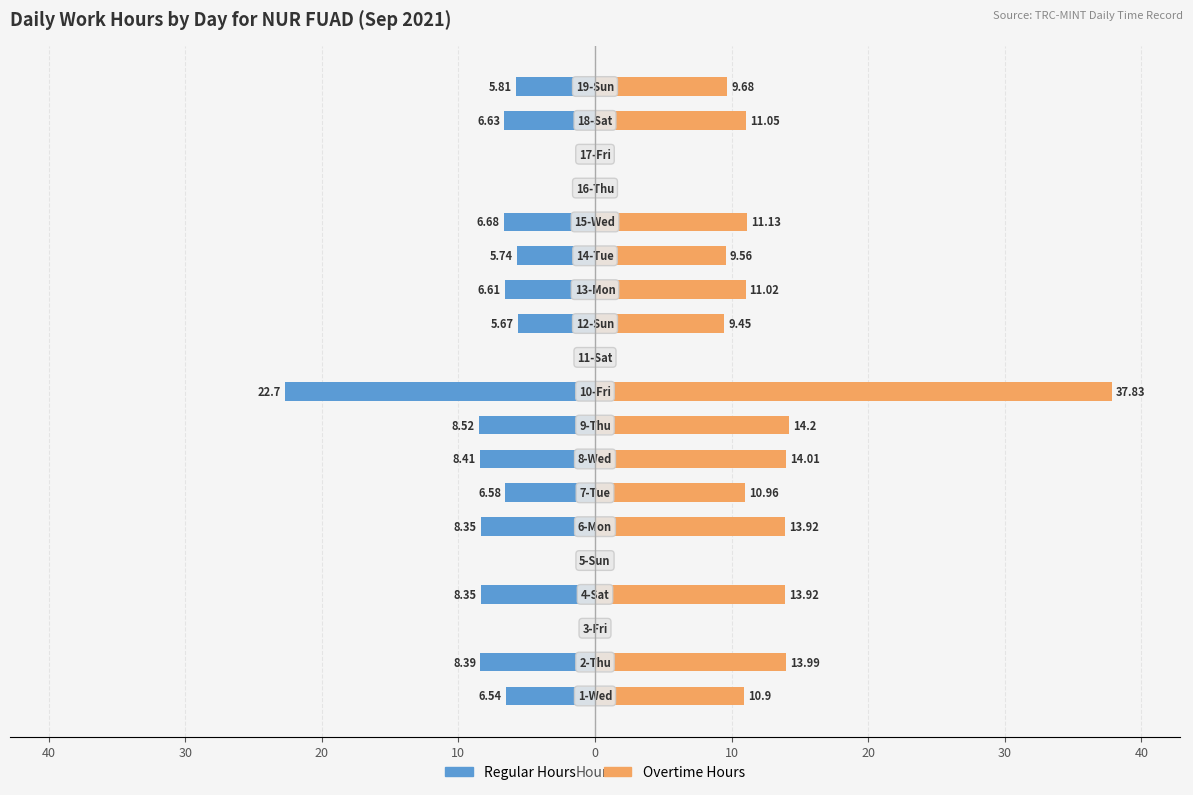

Is the value of Regular Hours at 11 greater than the value of Overtime Hours at 40?

No